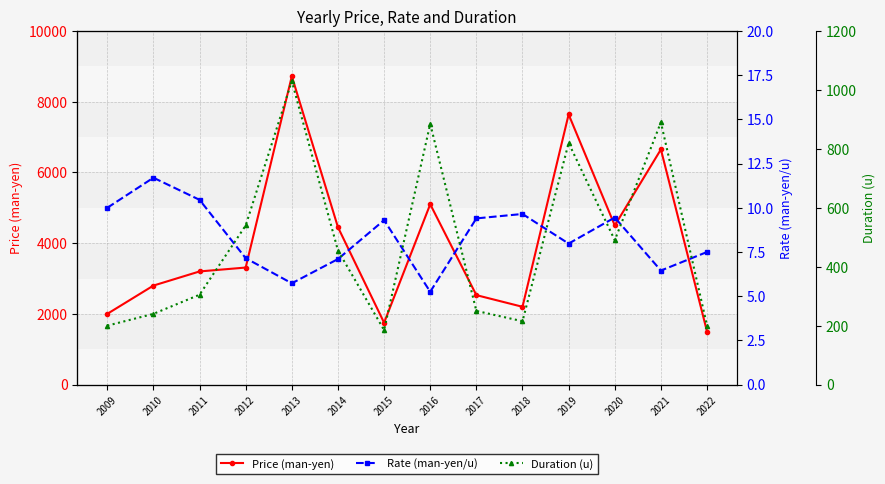

Where is Duration (u) nearest to the value 607?

2012